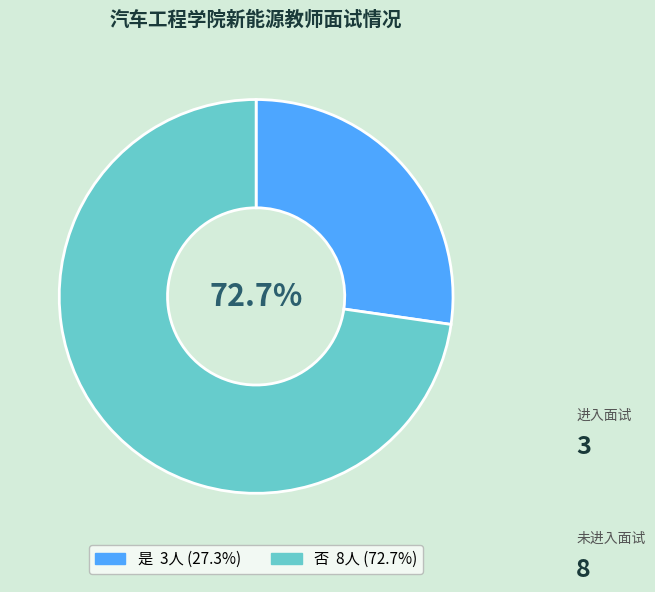

To the nearest percent, what is the difference between the largest and smallest slice percentages?

45%